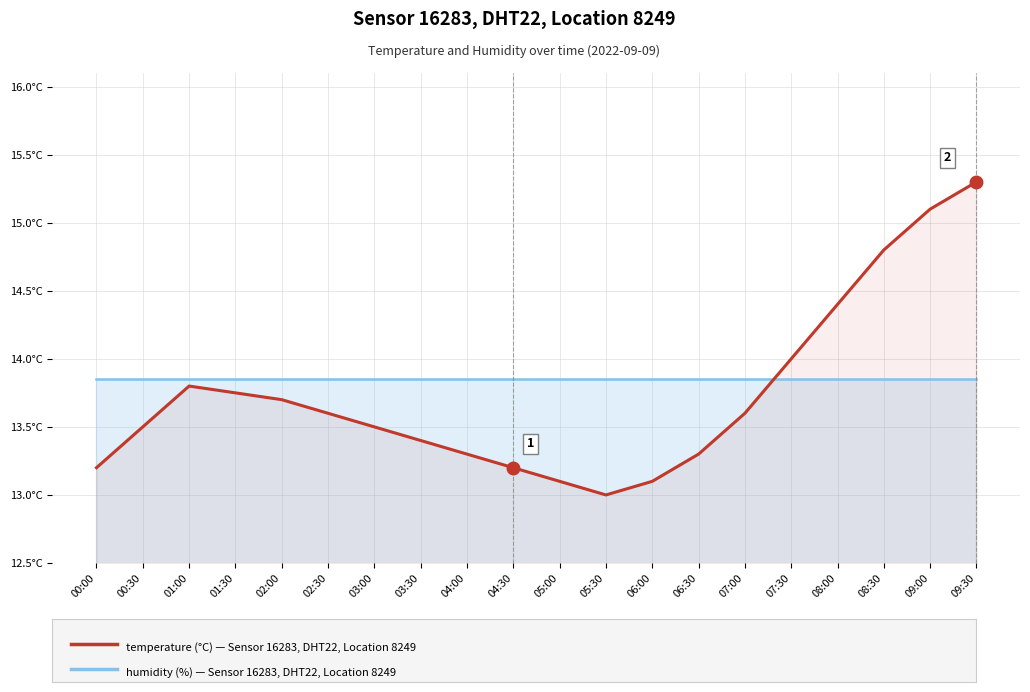

What is the ratio of the value at 08:30 to the value at 05:30?

1.1